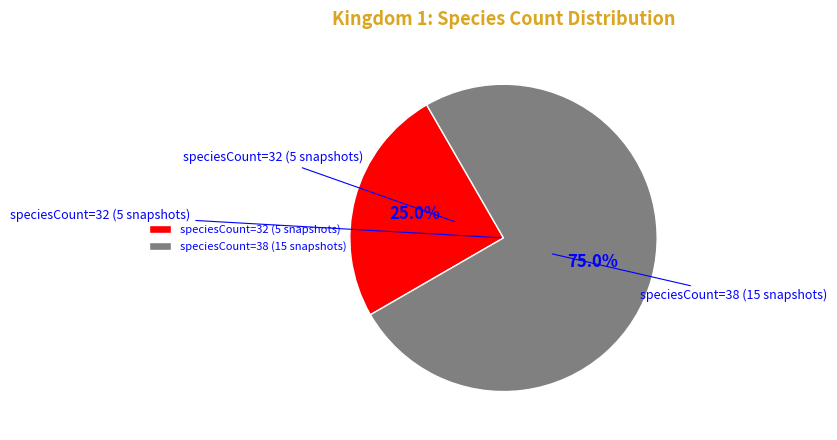

Which has a higher value, speciesCount=32 (5 snapshots) or speciesCount=38 (15 snapshots)?

speciesCount=38 (15 snapshots)